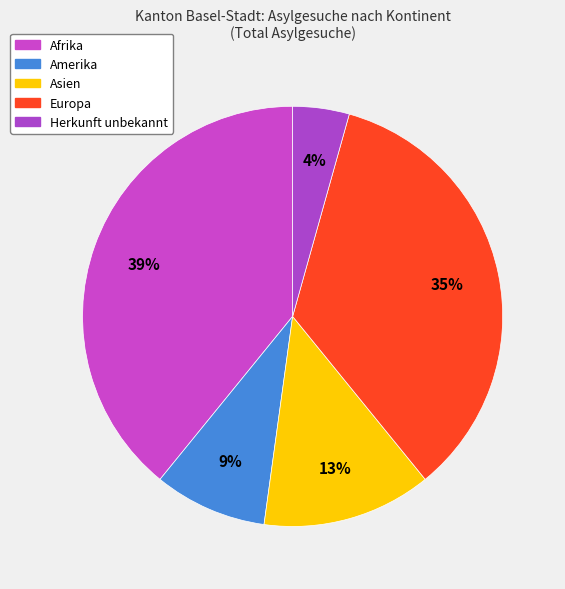

To the nearest percent, what percentage of the pie is Europa?

35%